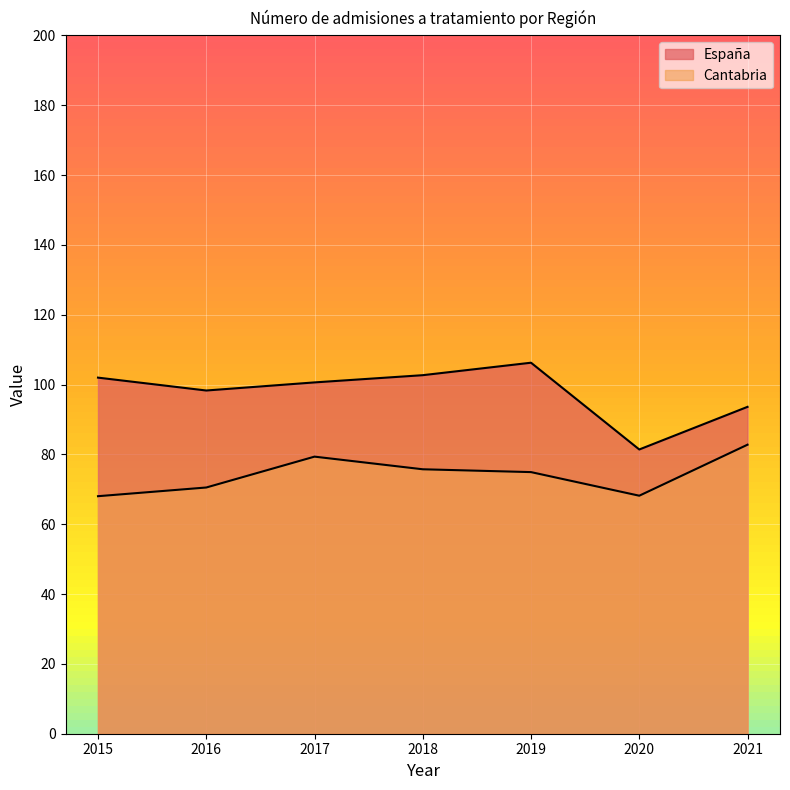

How many values in the España series exceed 100?

4